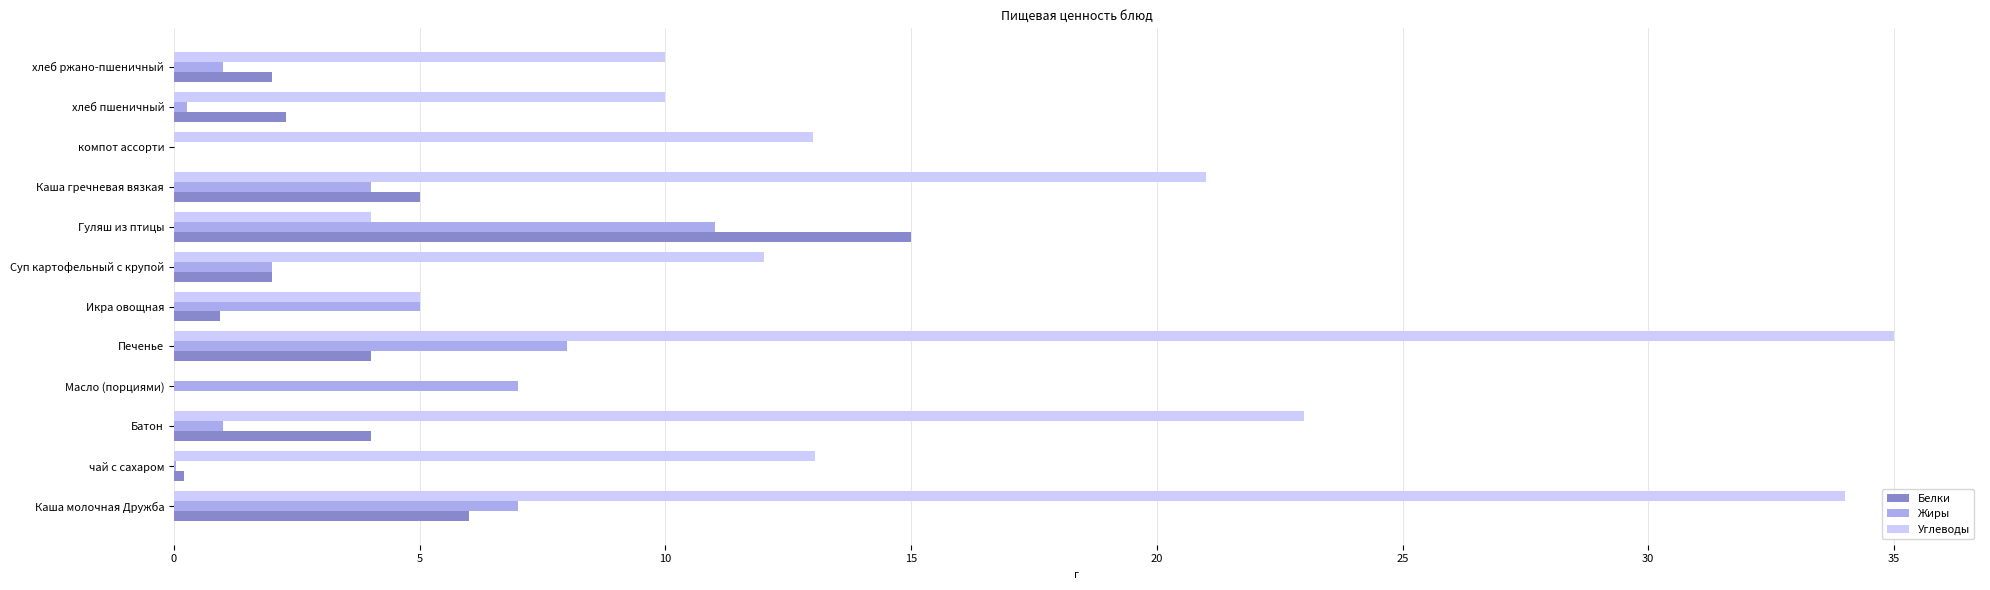

What is the sum of all Жиры values?

46.3